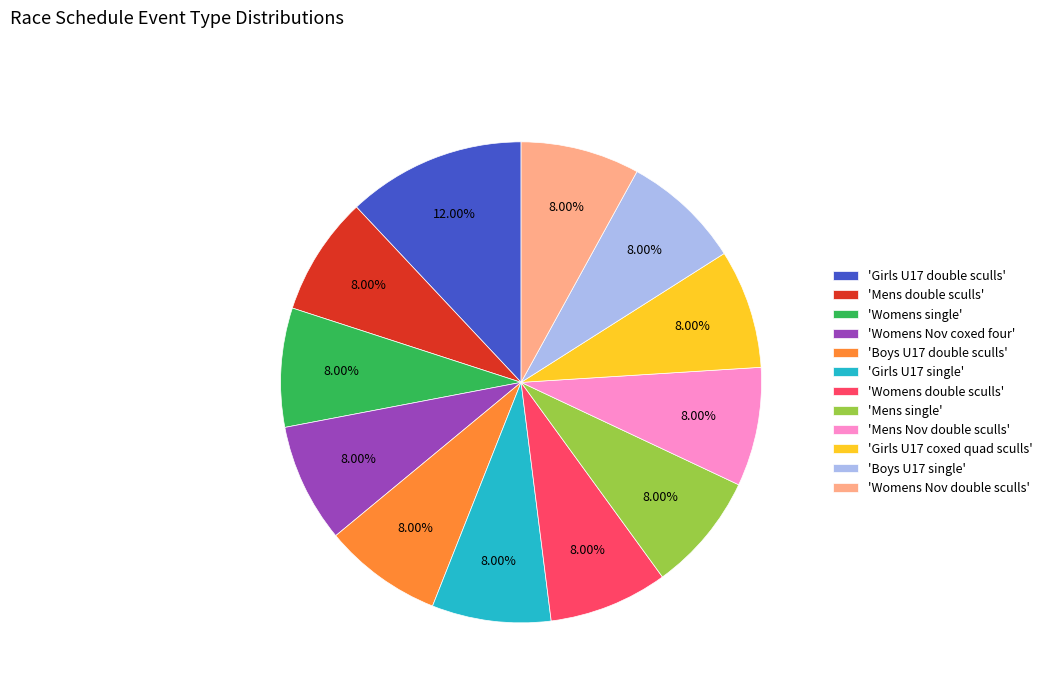

What is the ratio of the value at 'Mens Nov double sculls' to the value at 'Girls U17 single'?

1.0